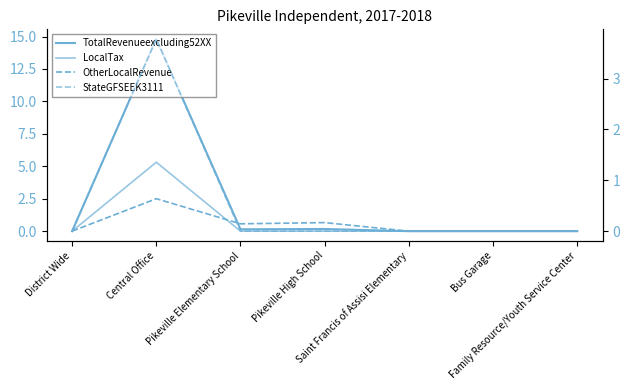

True or false: TotalRevenueexcluding52XX and OtherLocalRevenue intersect in this chart.

False